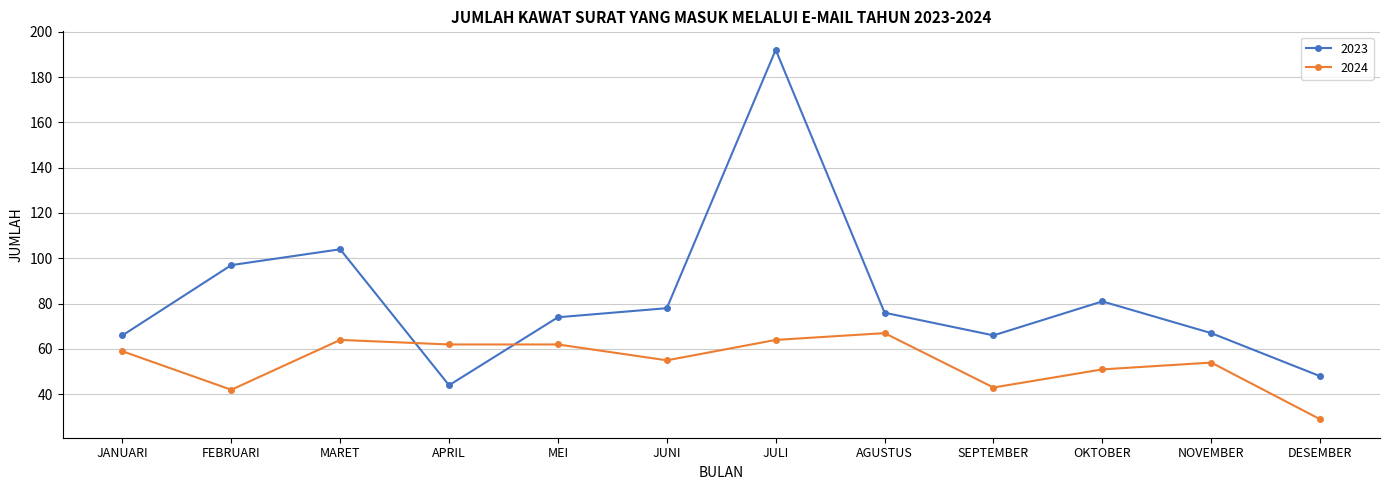

At which category is the sum across all series the highest?

JULI